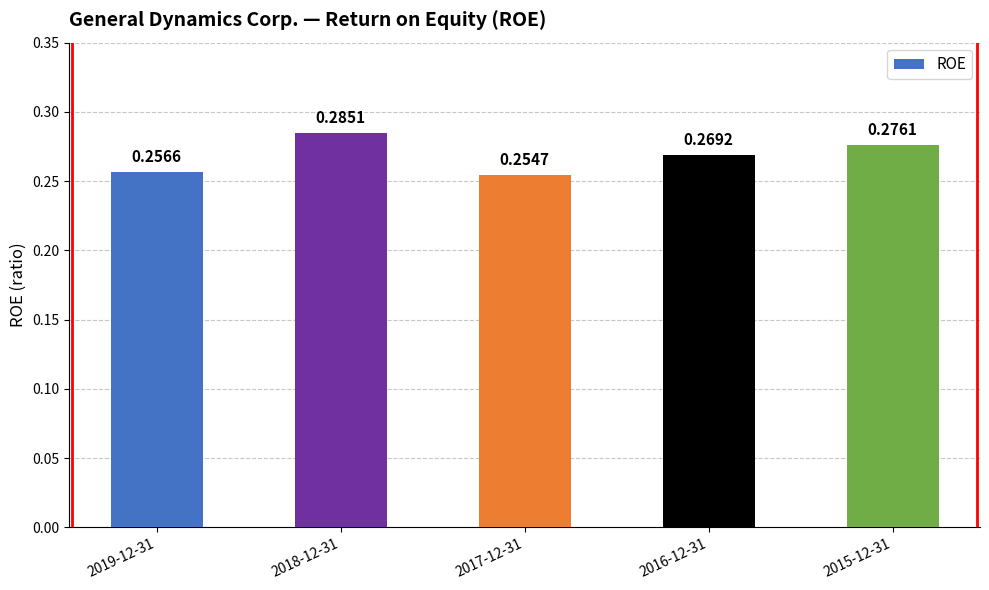

List the labels in order of value, smallest first.

2017-12-31, 2019-12-31, 2016-12-31, 2015-12-31, 2018-12-31